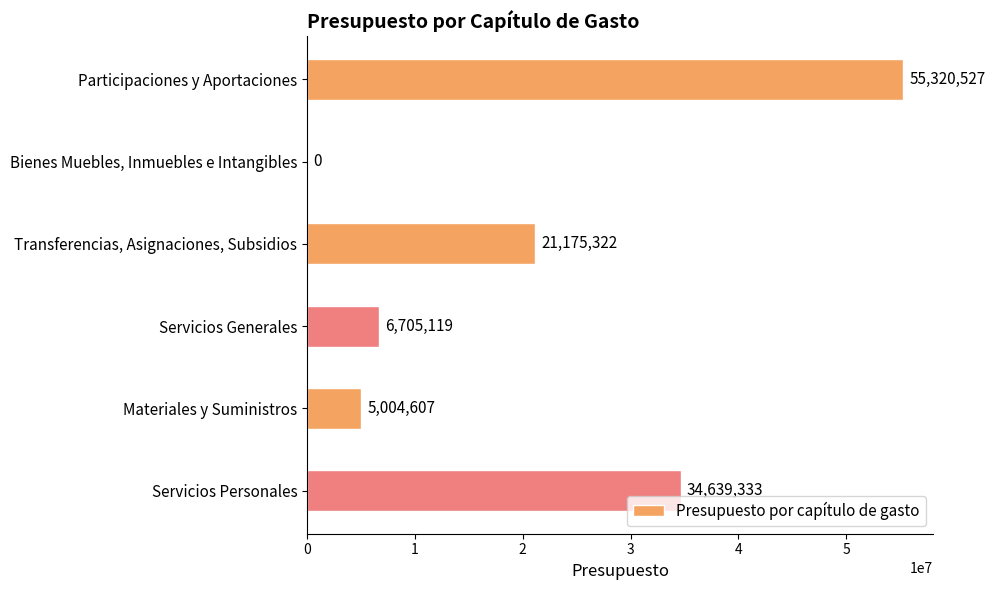

What is the sum of the values at Servicios Personales and Servicios Generales?

41344452